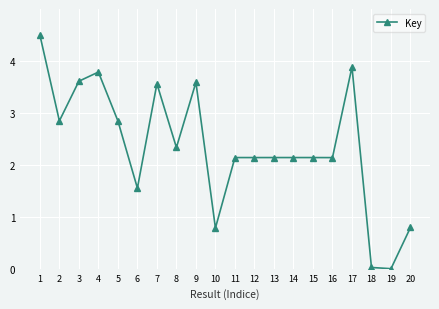

Read the value at 15.

2.1